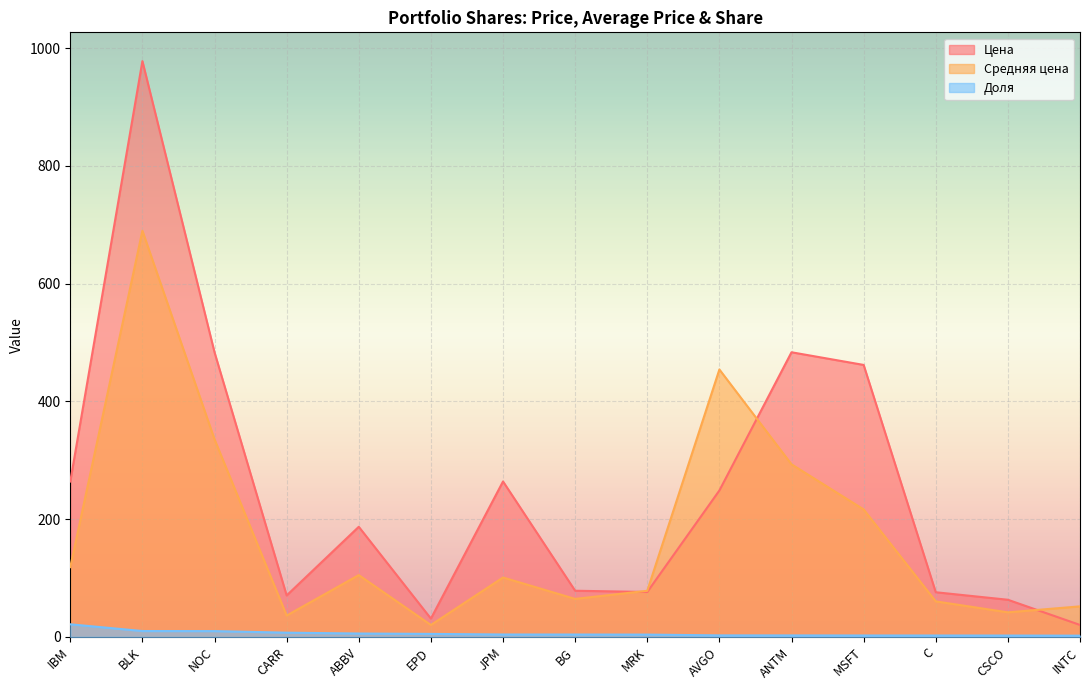

How many values in the Средняя цена series are below 100?

7